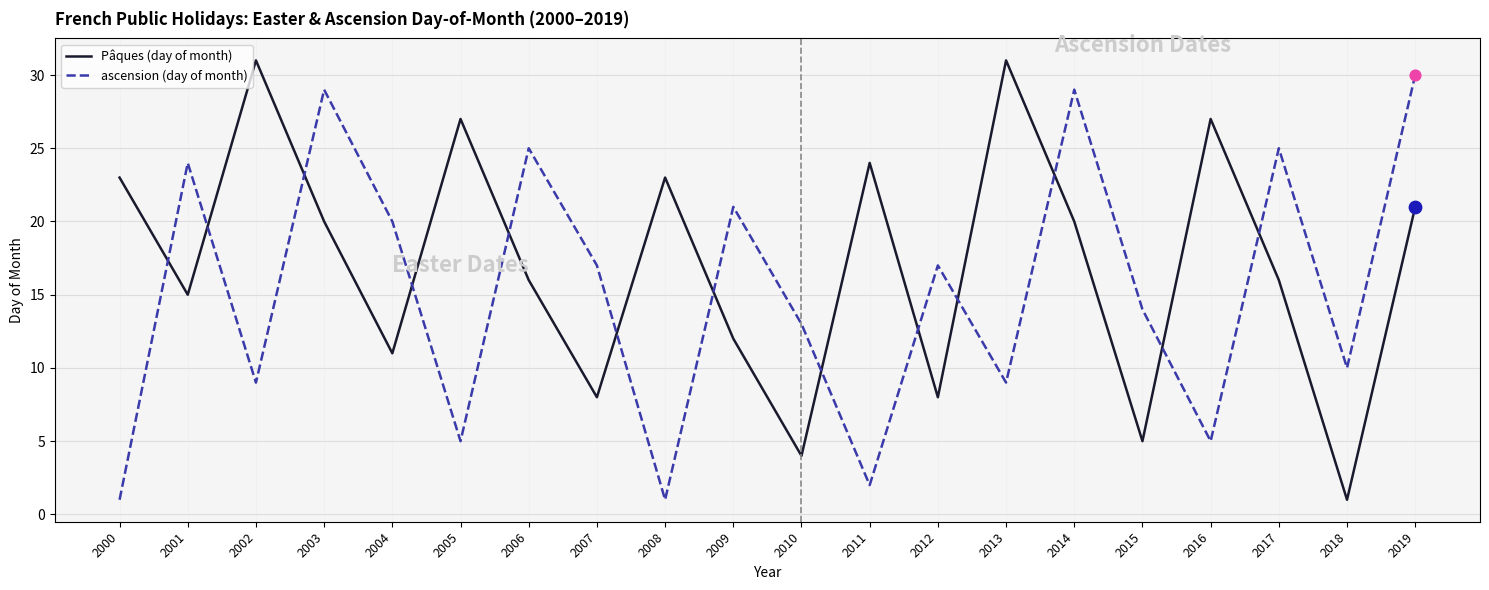

What is the spread (max minus min) of values at 2006?

9